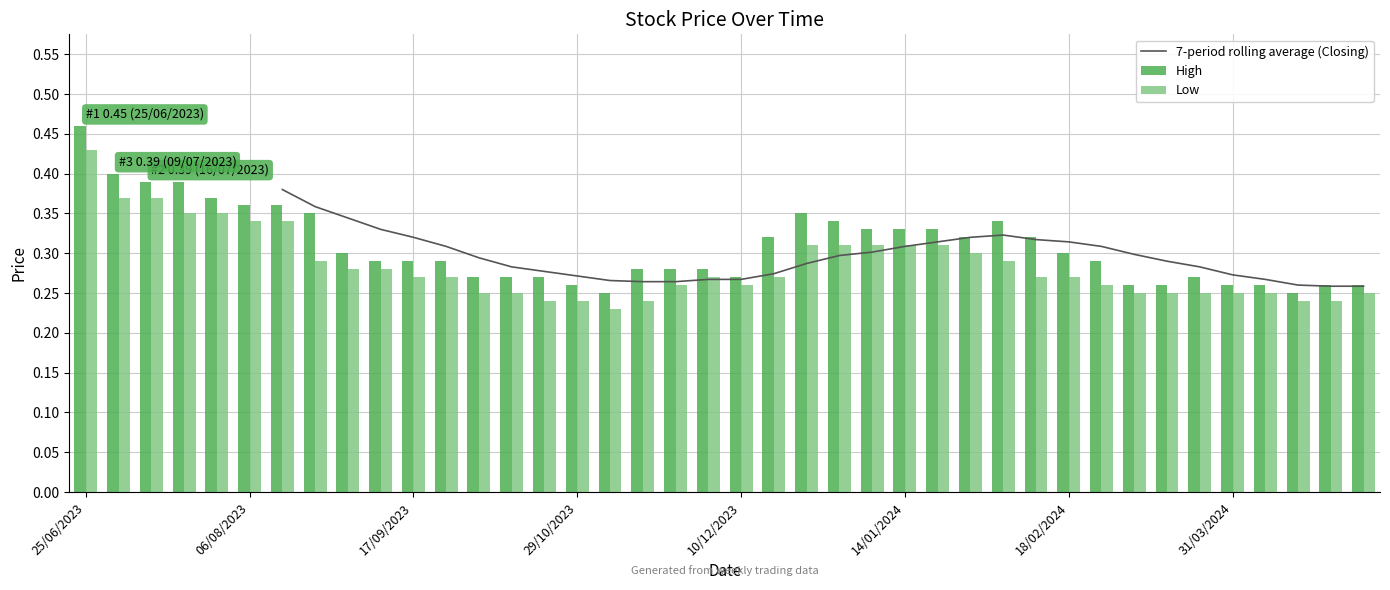

Count the Low values in the range 0 to 1.

40